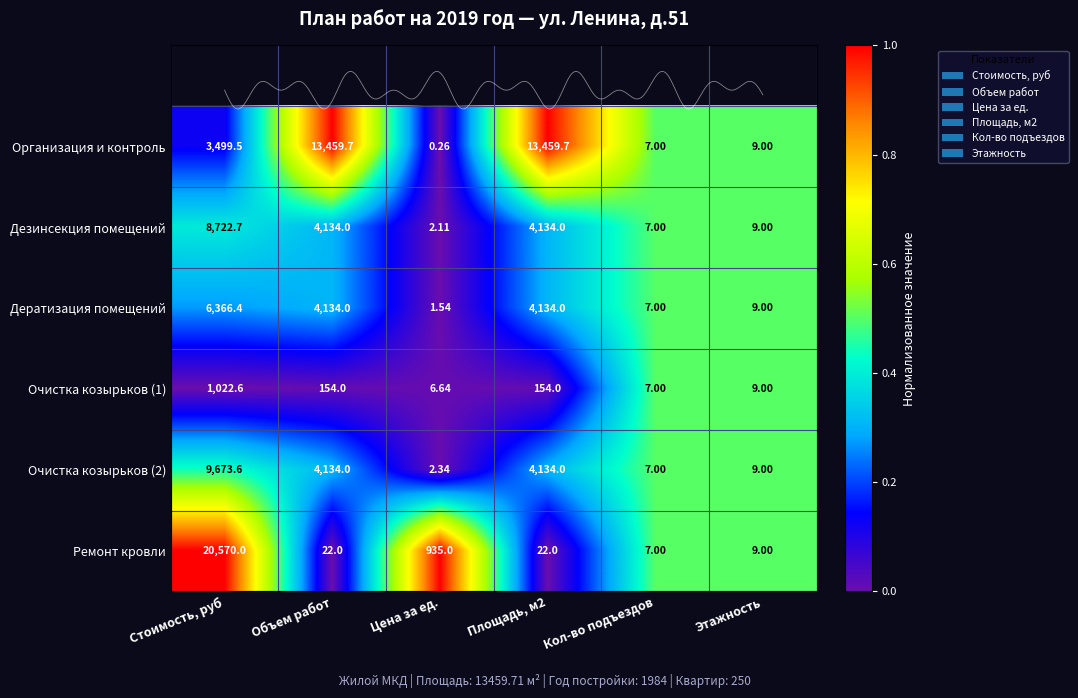

The Ремонт кровли series shows 1.0 at Стоимость, руб. True or false?

True